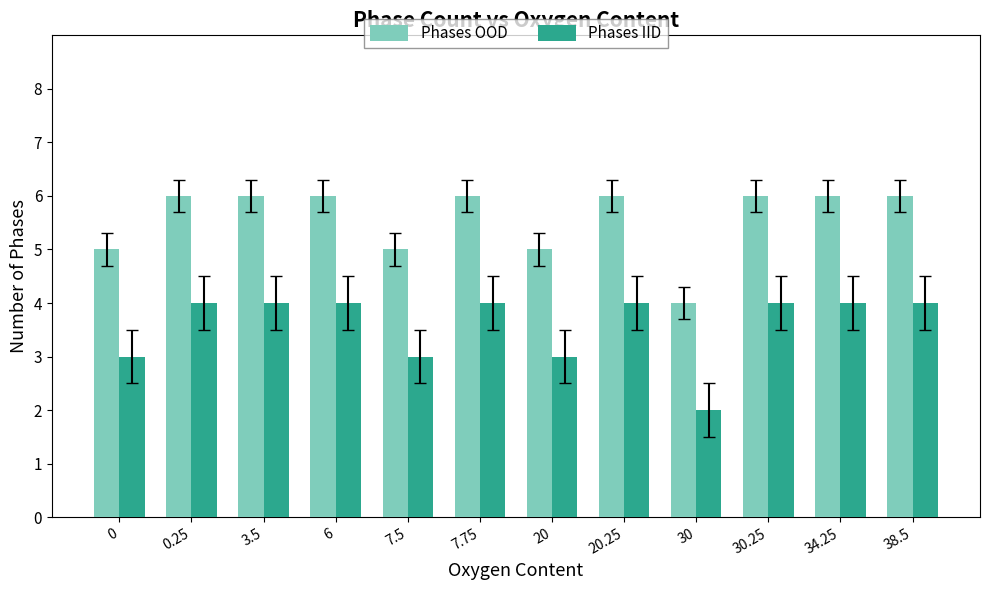

Which label corresponds to the smallest value in the chart?

30